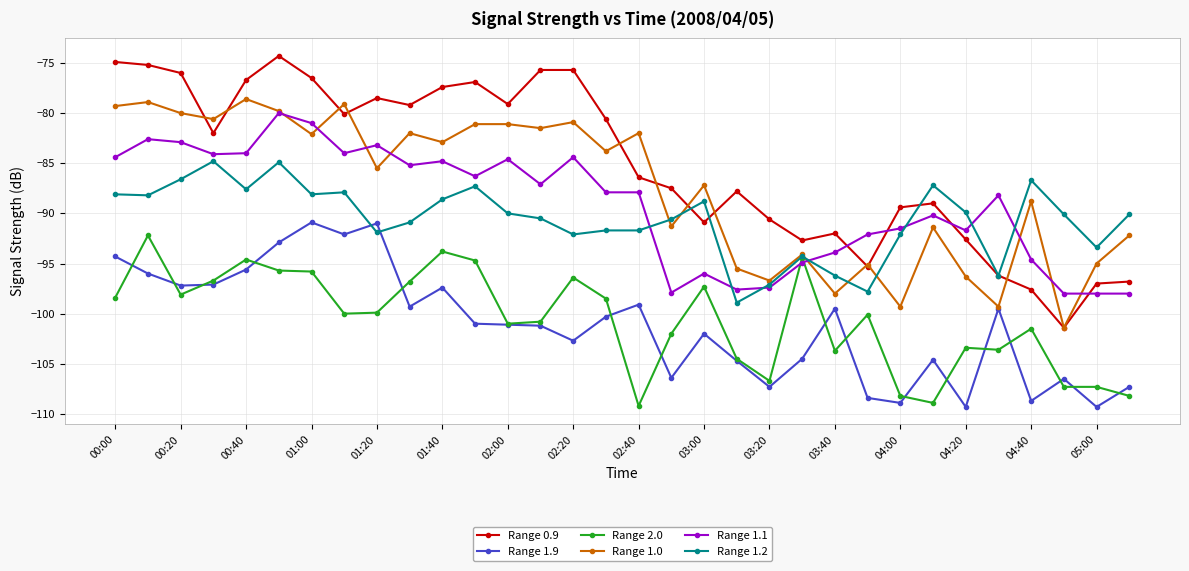

What is the difference between the maximum and second lowest values in the Range 2.0 series?

16.7